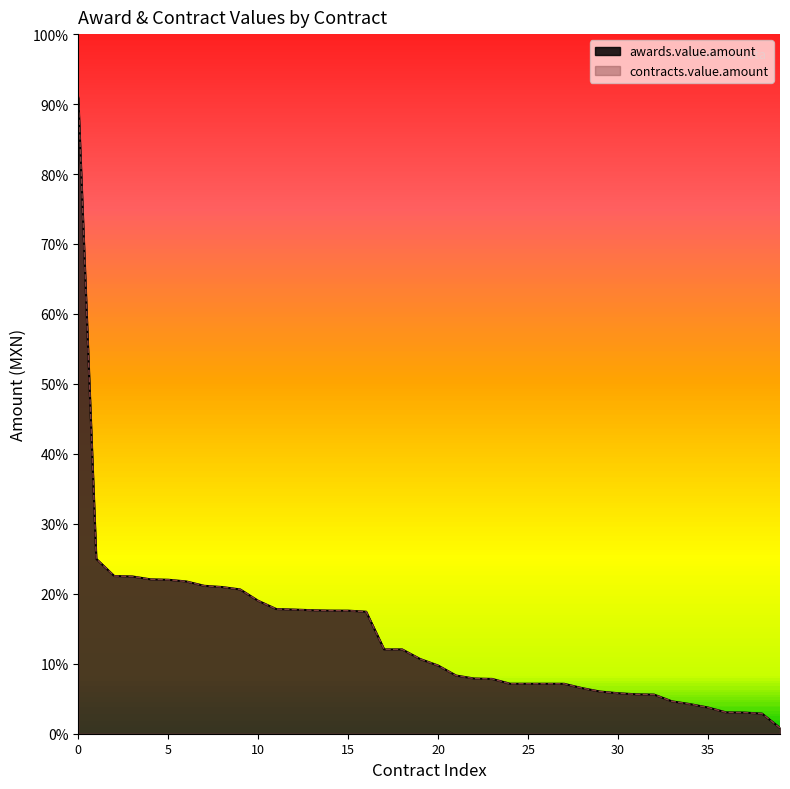

What is the value of the contracts.value.amount point at the 28th from the left?

72680.0